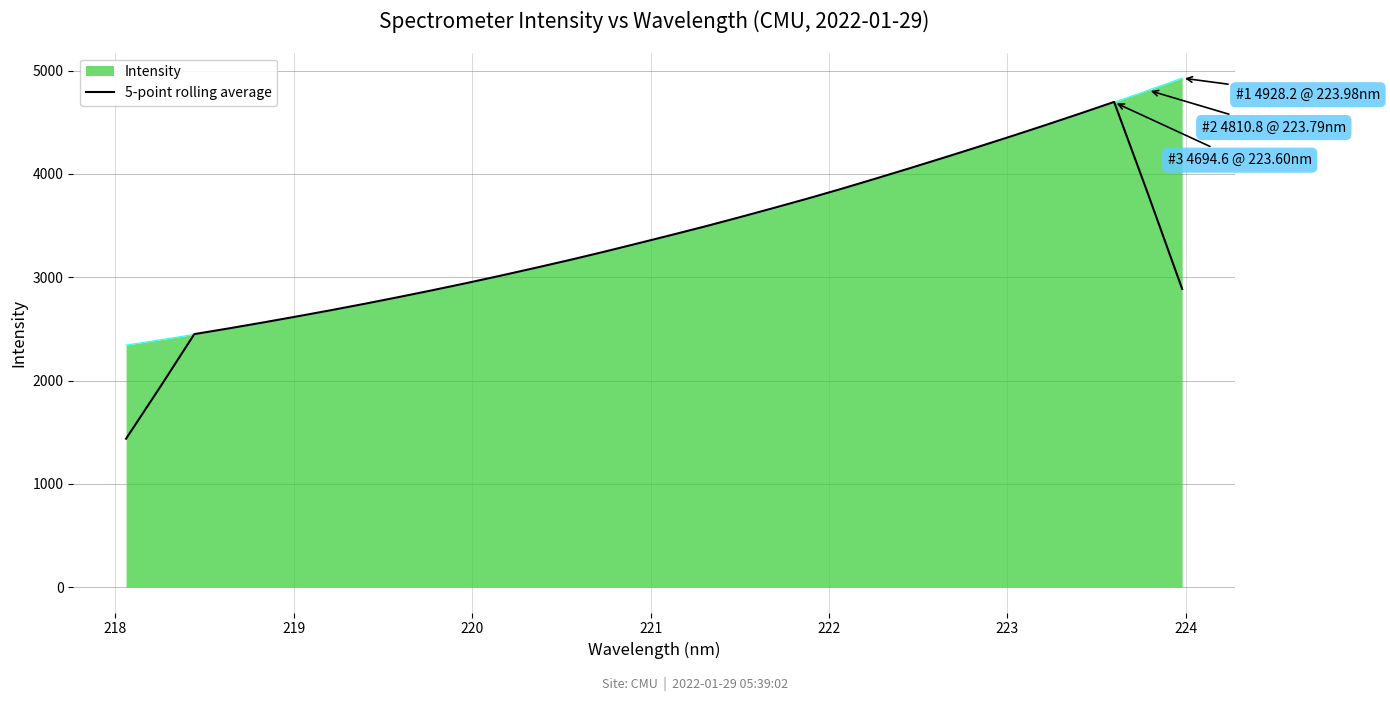

Which series has the largest range (max minus min)?

5-point rolling average